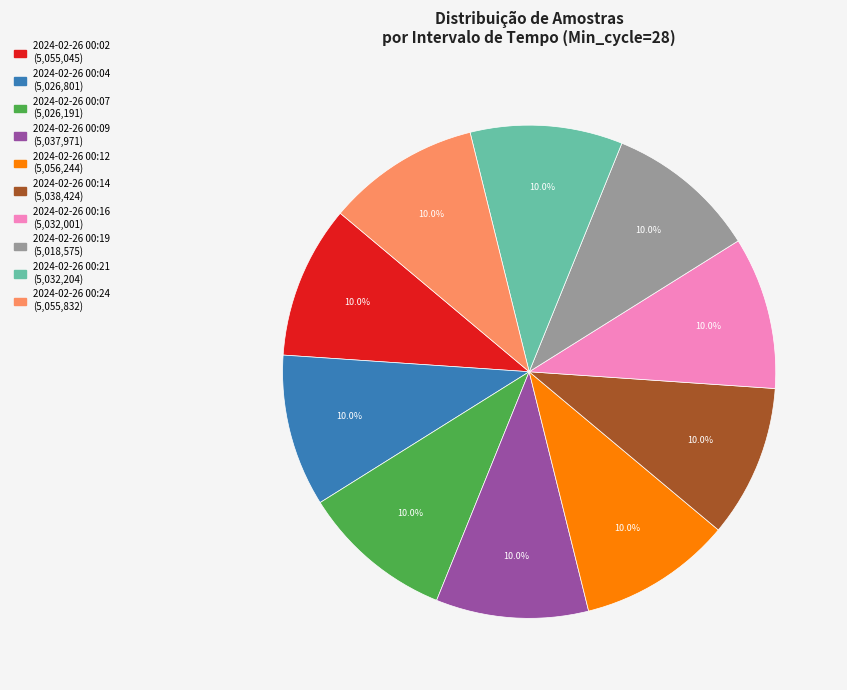

Is there any slice that represents more than half of the pie?

No